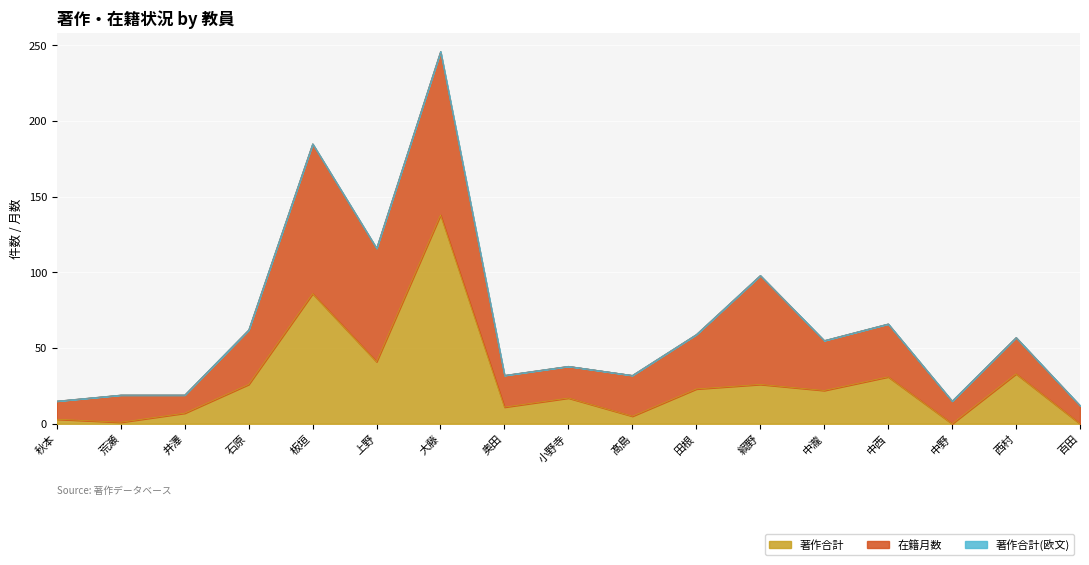

What are all the series names shown in the legend?

著作合計, 在籍月数, 著作合計(欧文)